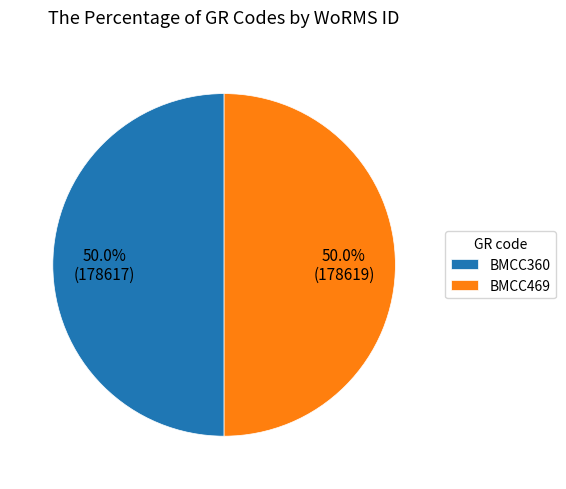

What is the ratio of the value at BMCC360 to the value at BMCC469?

1.0